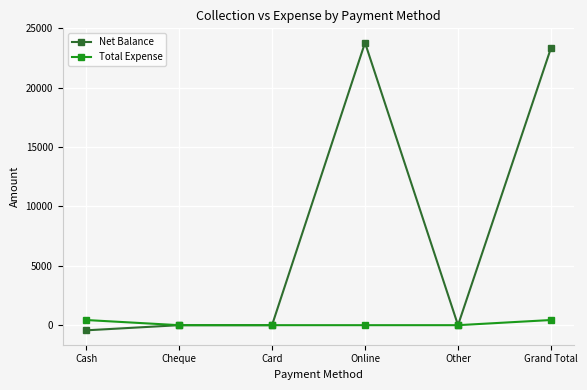

Which series has the widest spread of values?

Net Balance